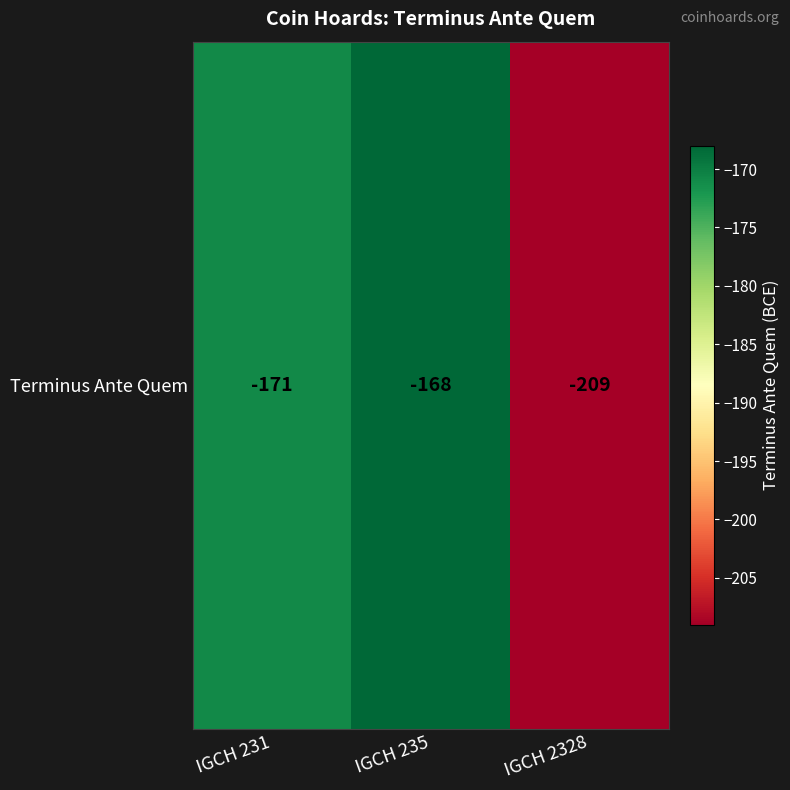

Which label corresponds to the largest value in the chart?

IGCH 235